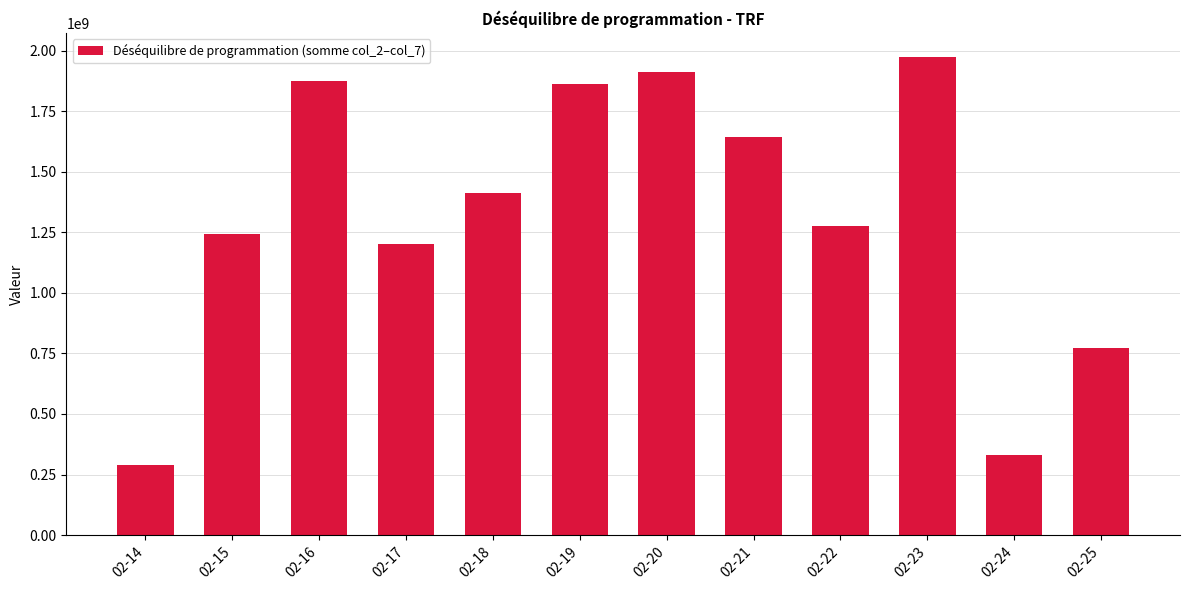

Which label corresponds to the smallest value in the chart?

02-14